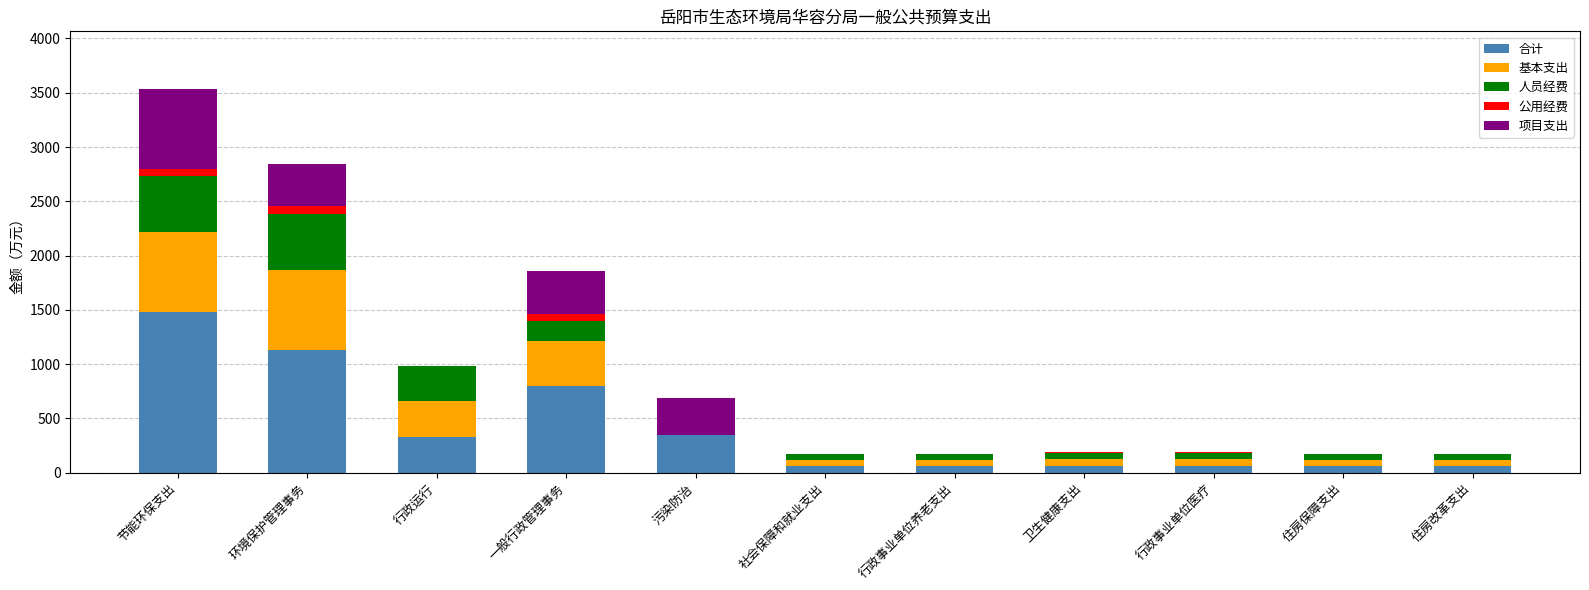

True or false: 合计 has a value of 329.1 at 行政运行.

True